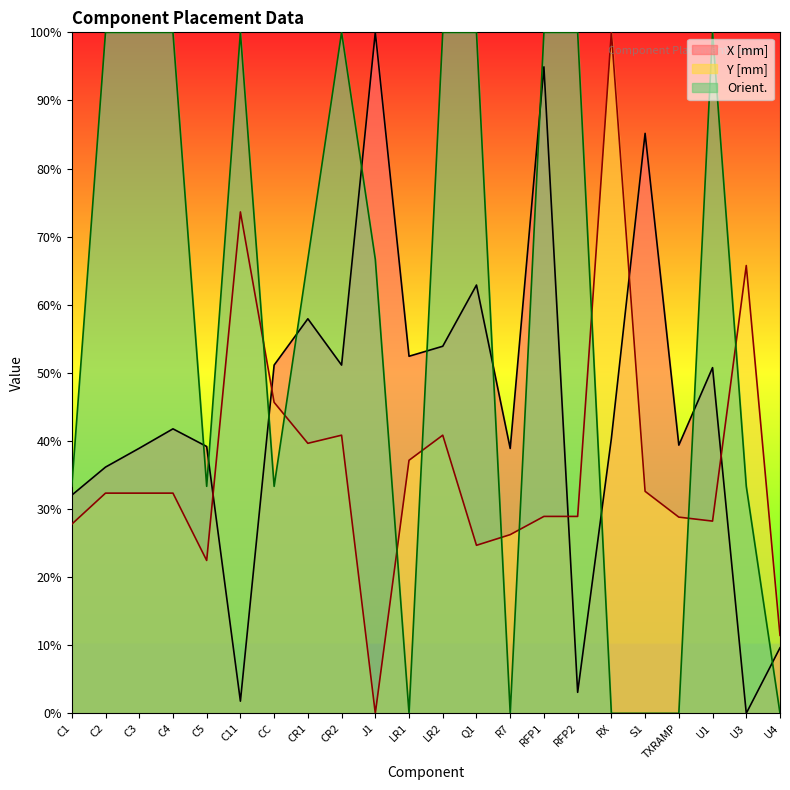

What is the average value of the Orient. series?

57.6